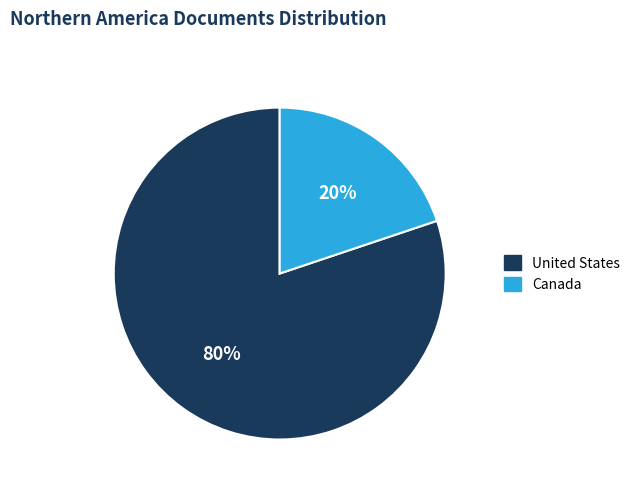

Rank the categories by value from lowest to highest.

Canada, United States